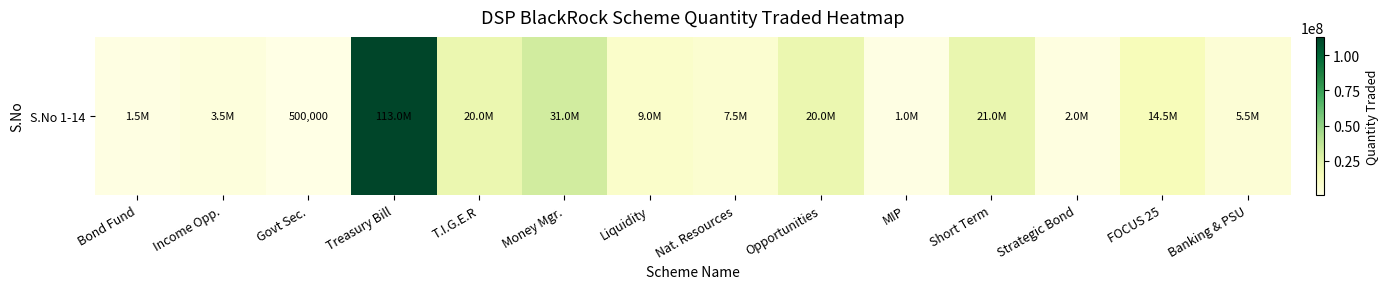

Is it true that the value at FOCUS 25 is 14500000?

True